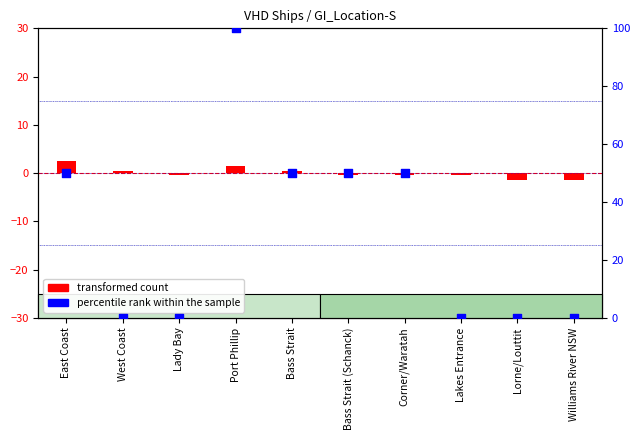

Which series reaches the maximum Y coordinate?

percentile rank within the sample